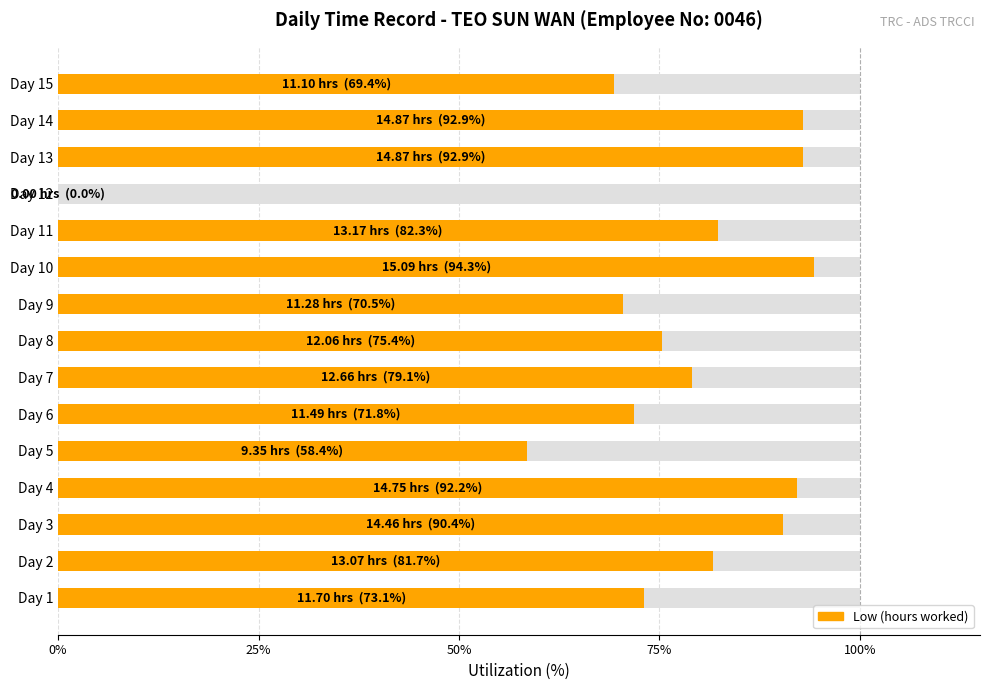

How many values are above zero?

14